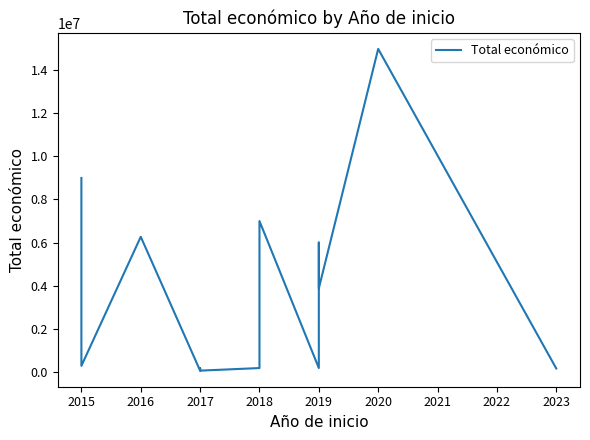

What is the minimum value shown in the chart?

50000